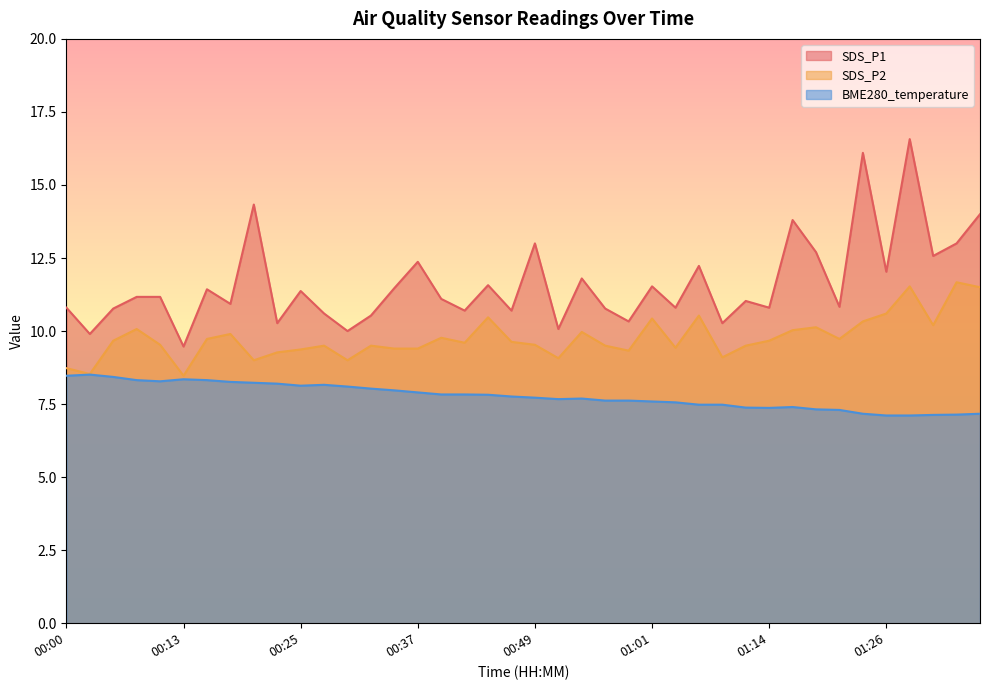

List the series in order of their peak value, lowest first.

BME280_temperature, SDS_P2, SDS_P1